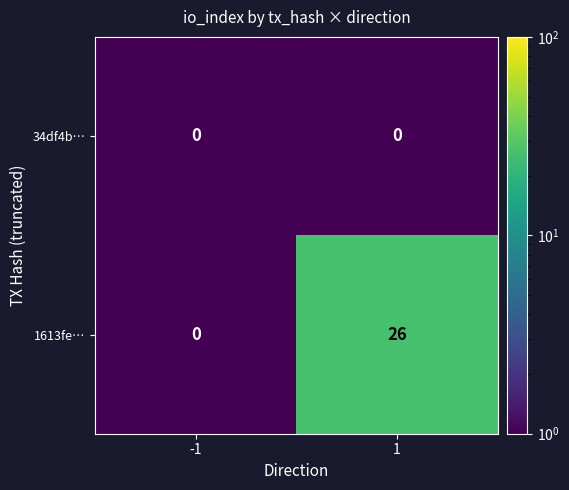

List the series in order of their peak value, lowest first.

34df4b…, 1613fe…